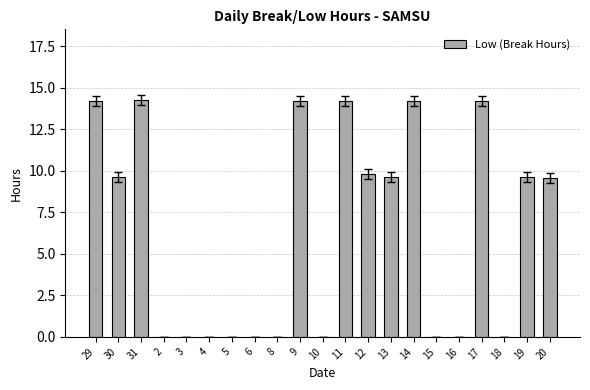

Reading right to left, list all the values displayed in this chart.

20=9.6	19=9.6	18=0.0	17=14.2	16=0.0	15=0.0	14=14.2	13=9.6	12=9.8	11=14.2	10=0.0	9=14.2	8=0.0	6=0.0	5=0.0	4=0.0	3=0.0	2=0.0	31=14.2	30=9.6	29=14.2